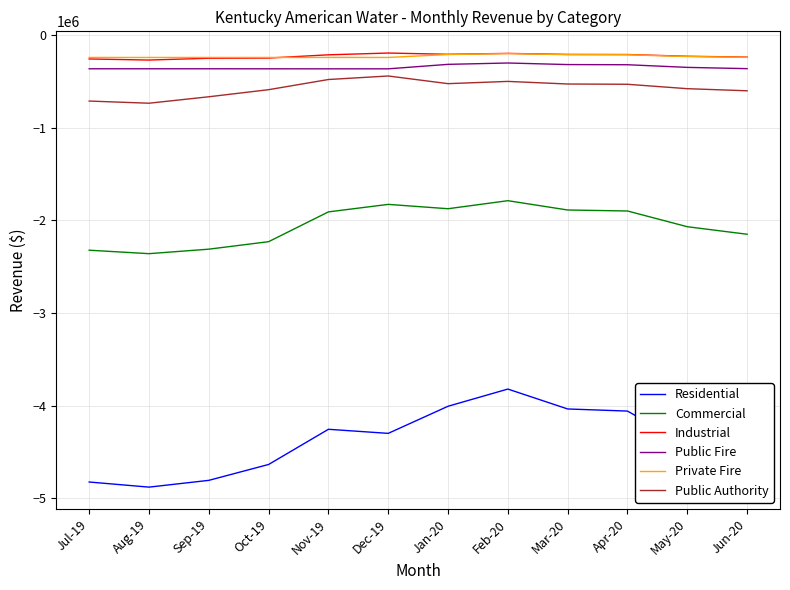

Between Sep-19 and May-20, which series saw the biggest shift?

Residential